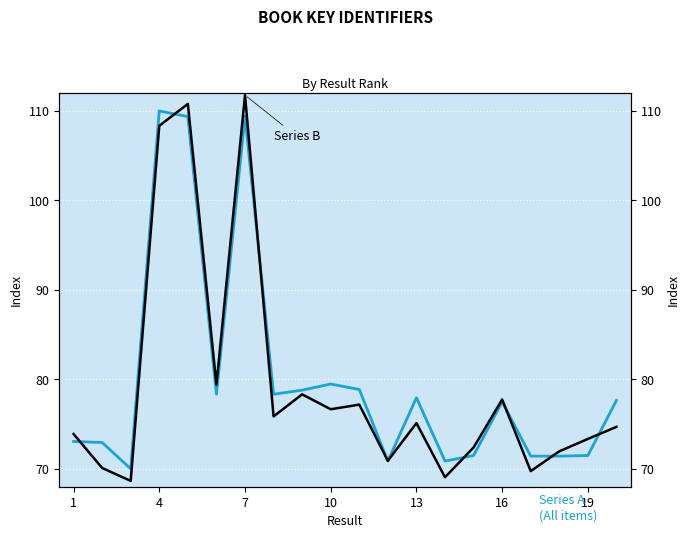

How many values in the Series A series exceed 77?

11